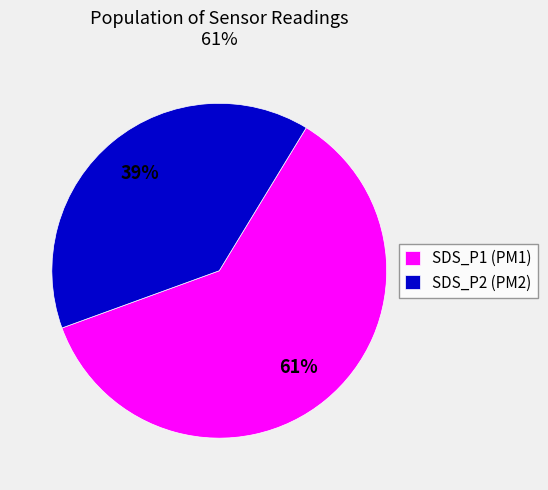

Count the number of slices in the pie.

2